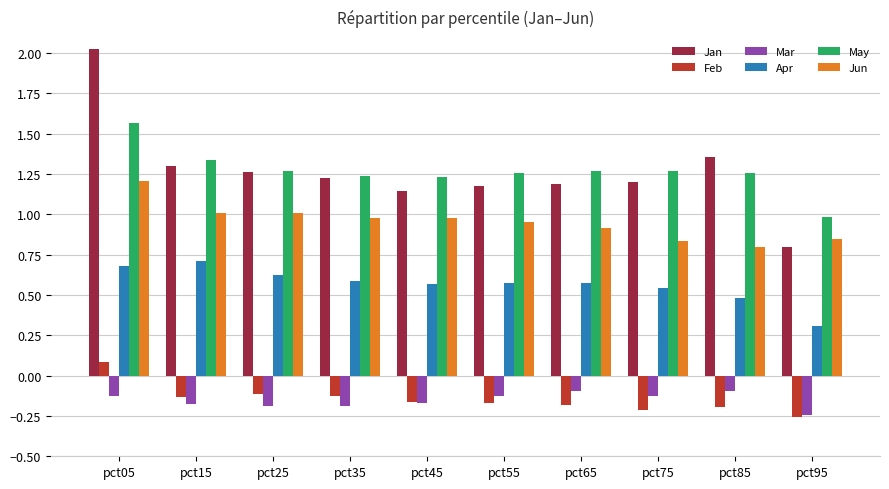

Between pct85 and pct95, which series saw the biggest shift?

Jan